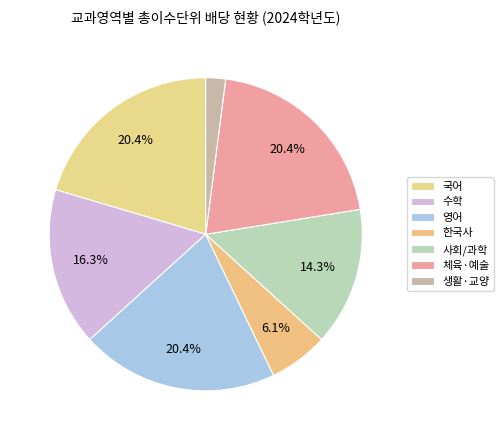

The 생활·교양 slice represents 12% of the pie. True or false?

False